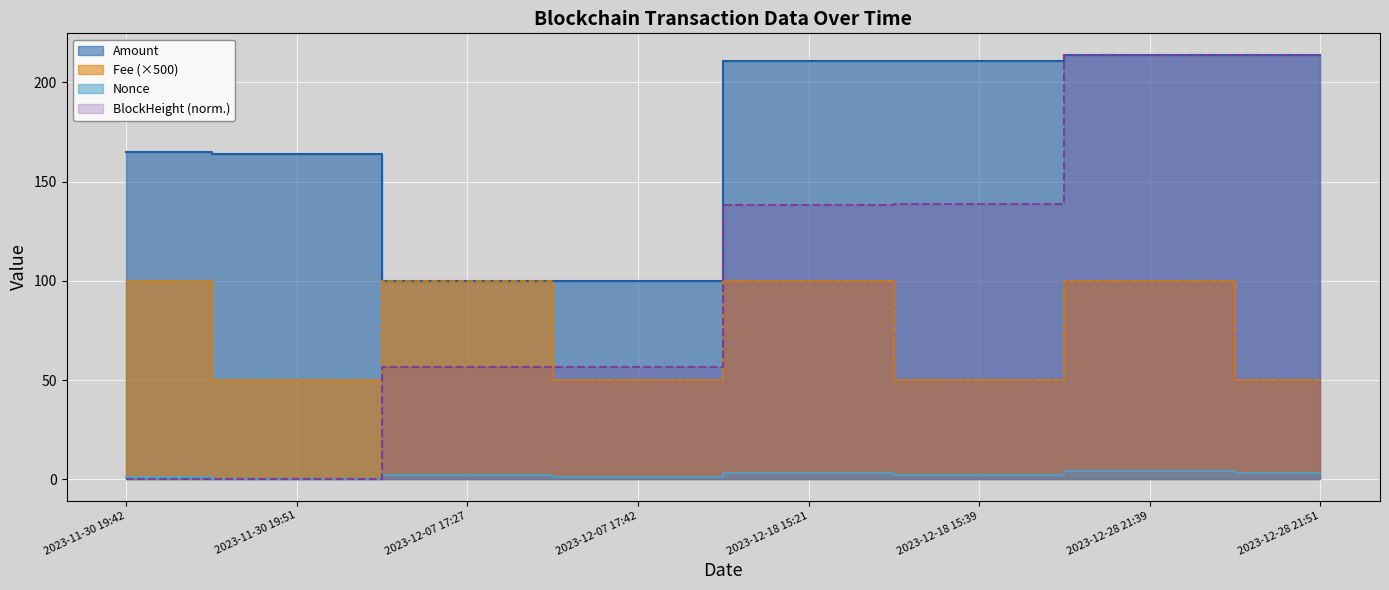

What is the minimum value for Fee?

50.0